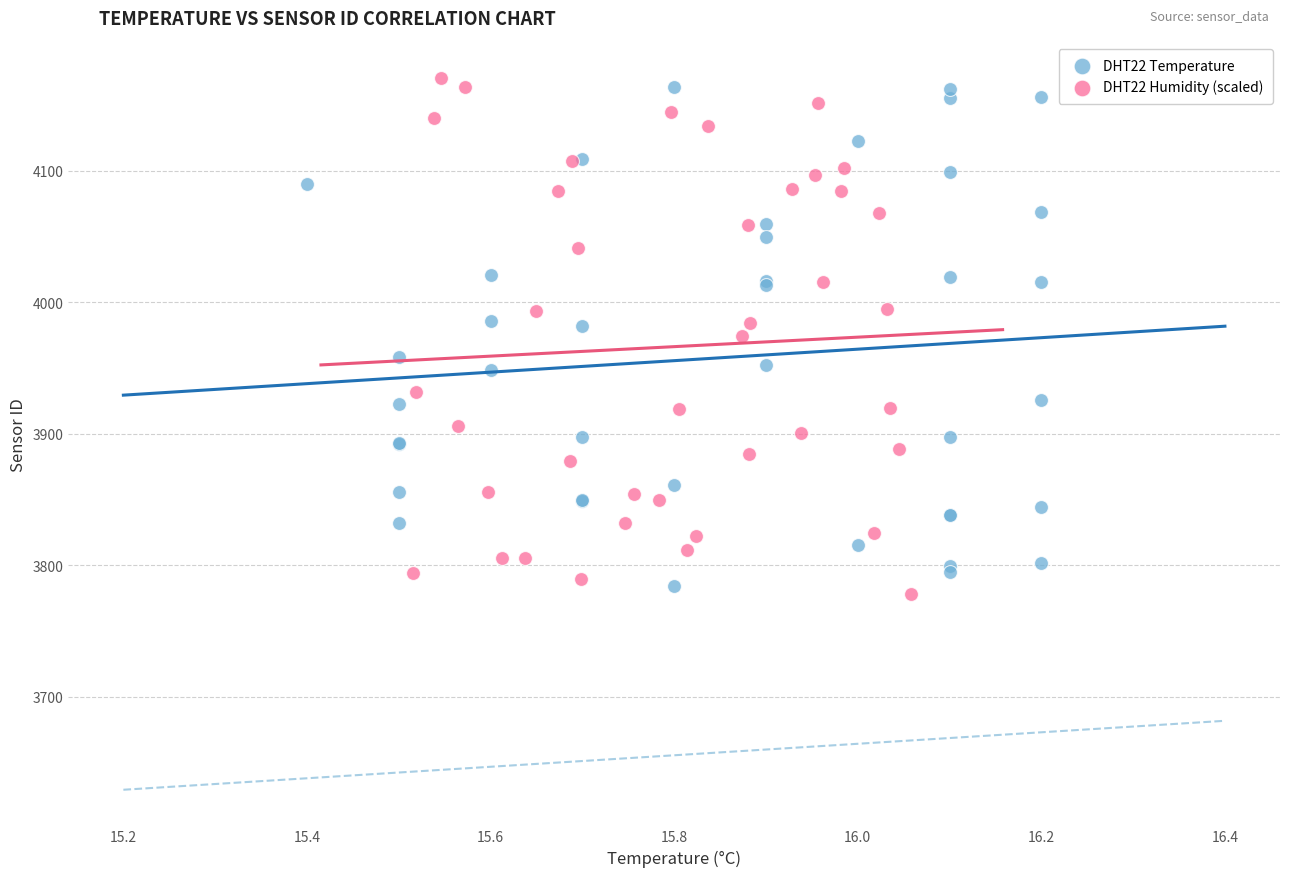

What are all the series names shown in the legend?

DHT22 Temperature, DHT22 Humidity (scaled)